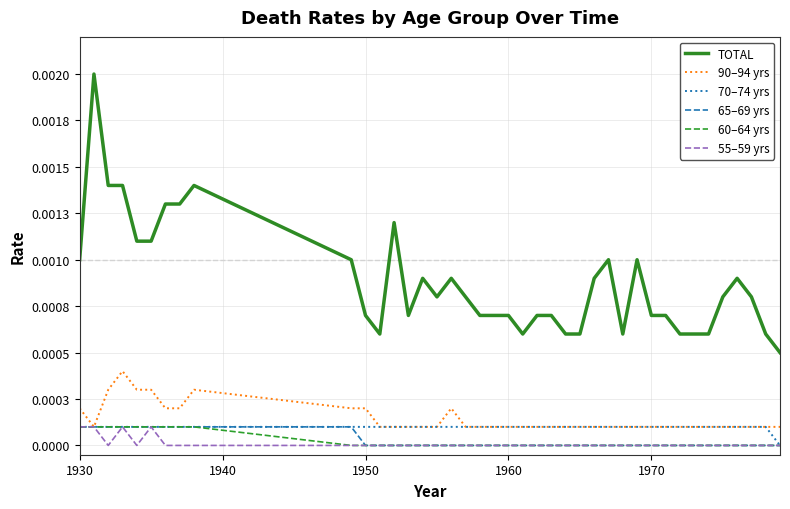

Is this an area chart (filled region under the line)?

No